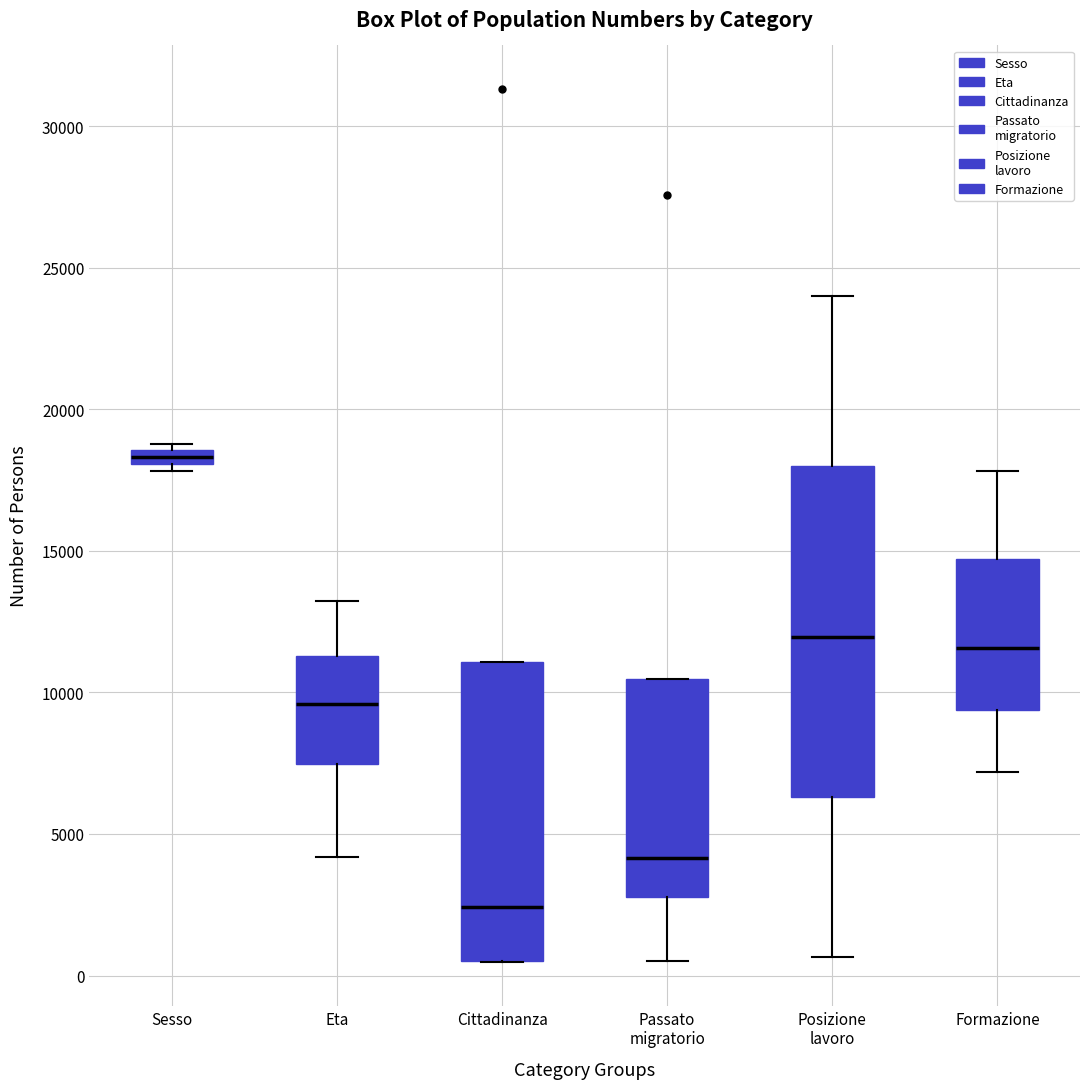

Comparing the boxes themselves (not the whiskers), which one is the tallest?

Posizione lavoro